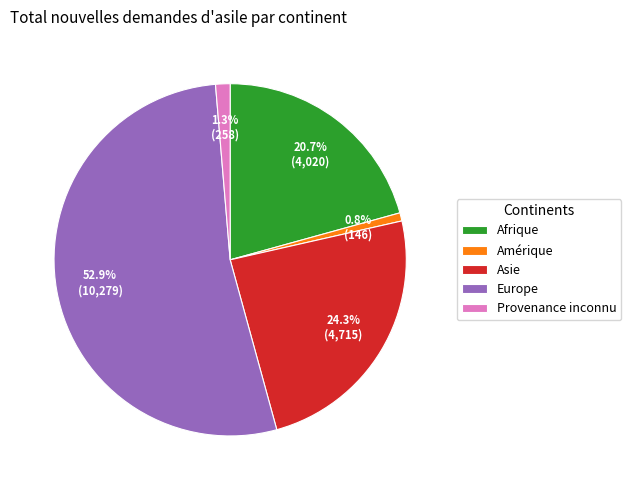

To the nearest percent, what is the combined percentage of Amérique and Asie?

25%